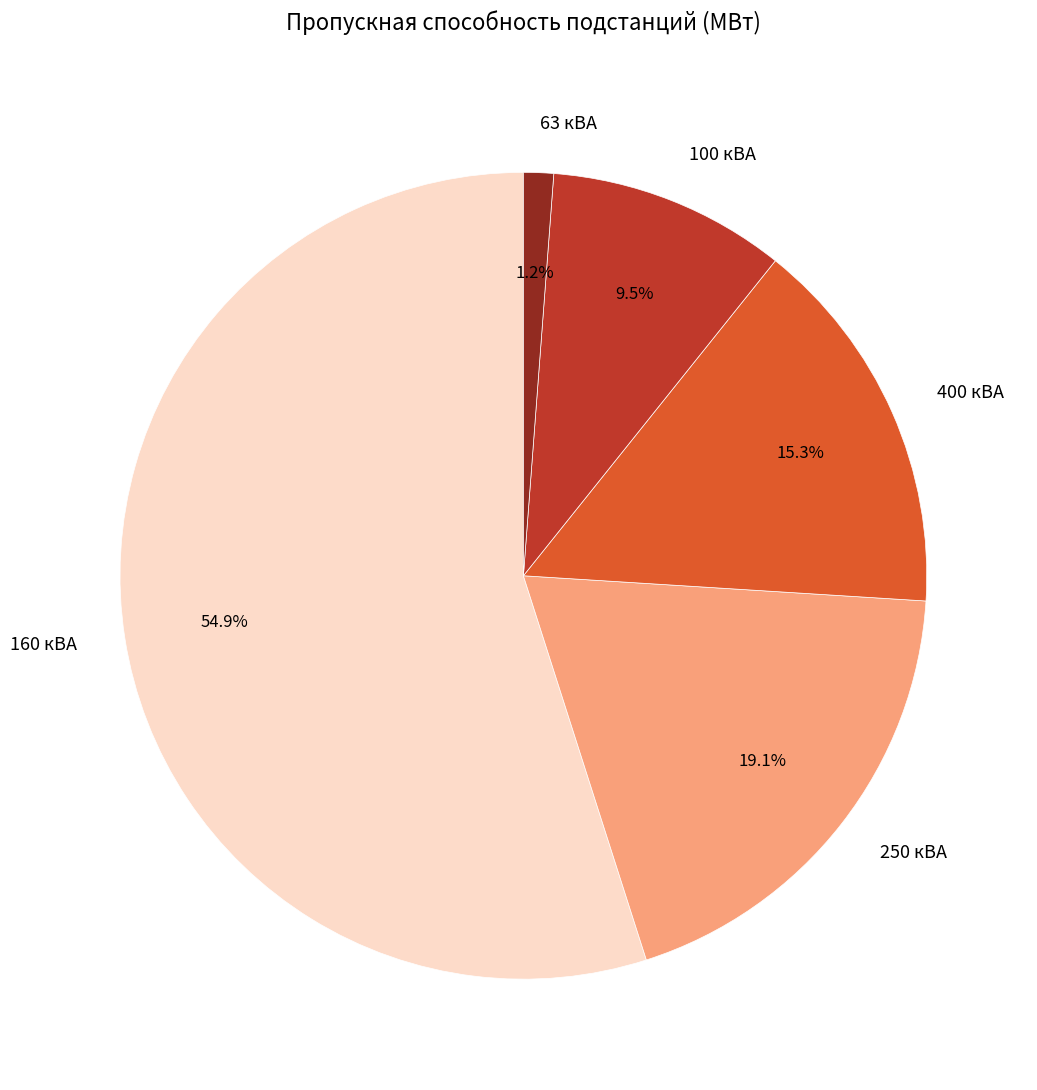

Combined, what portion of the pie is 400 кВА and 160 кВА?

70.2%